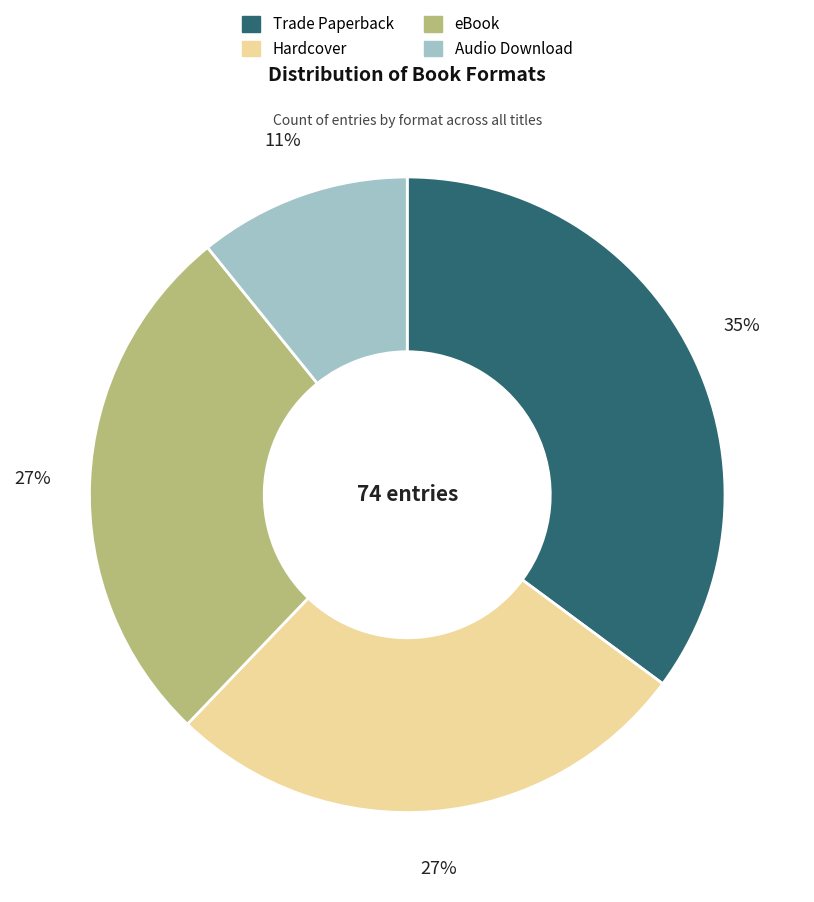

What percentage is the Audio Download slice, to the nearest percent?

11%